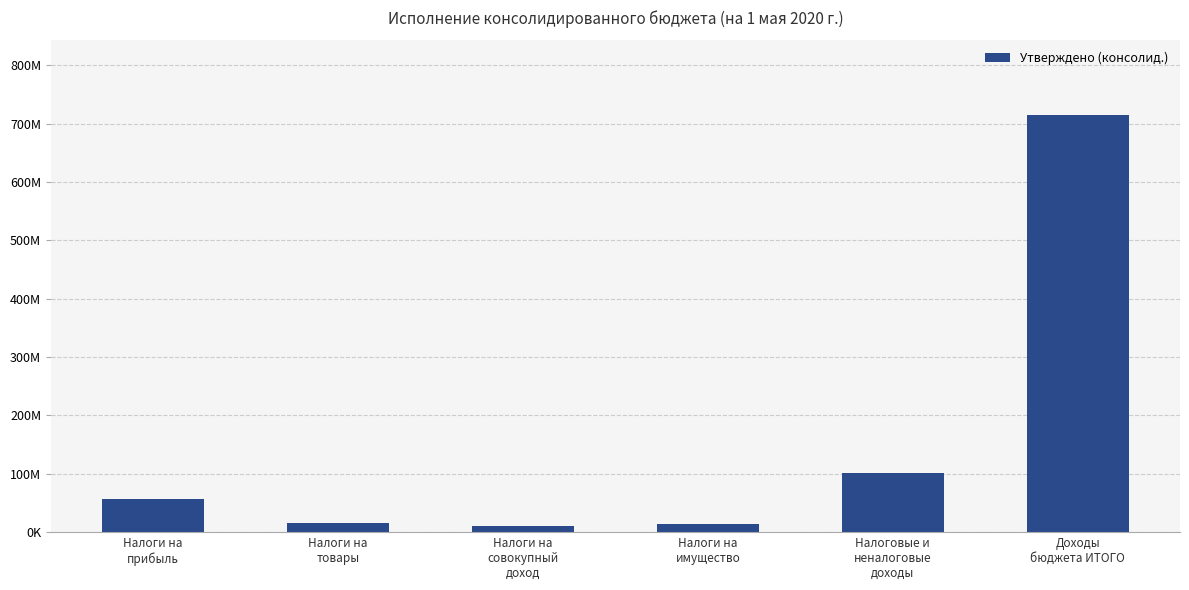

Does the chart contain any negative values?

No